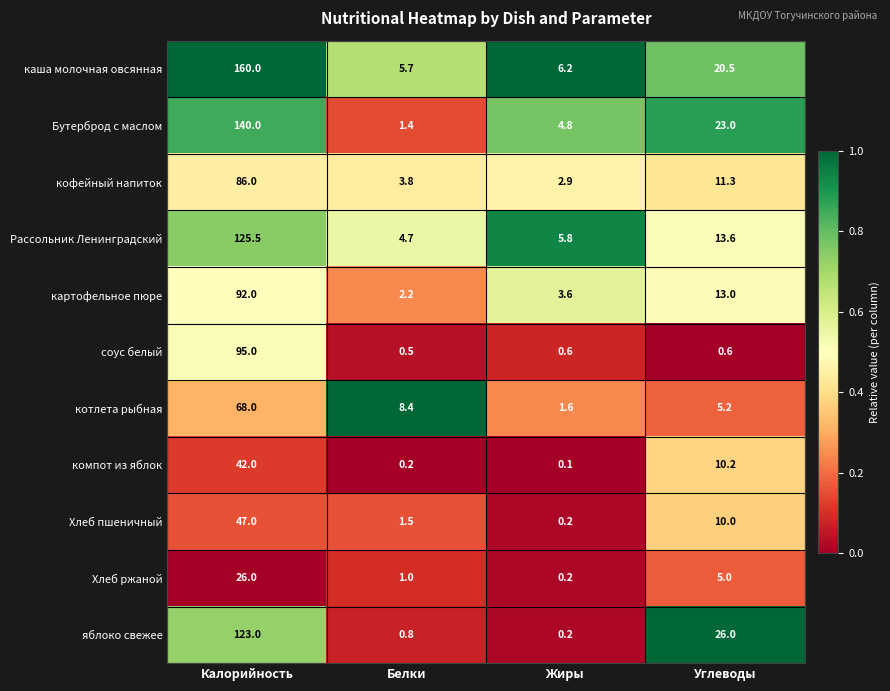

What is the approximate value of Бутерброд с маслом at Углеводы?

23.0